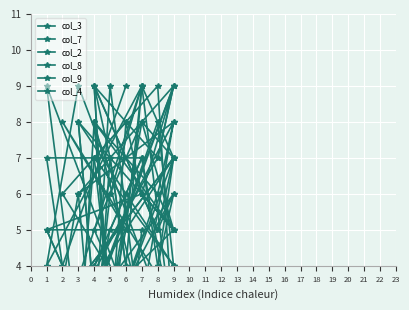

Reading left to right, list all the values displayed in this chart.

col_3: 7	2	1	4	2	9	7	3	1	5	5	3	7	4	2	6	9	7	3	1
col_7: 2	4	8	3	6	5	9	7	4	2	9	2	4	8	3	5	7	1	6	8
col_2: 9	2	1	8	5	6	8	3	4	9	4	9	2	1	5	6	8	7	3	2
col_8: 6	5	8	3	9	7	9	1	6	7	7	1	6	4	2	9	2	3	8	5
col_9: 3	8	6	1	7	5	9	2	8	6	5	3	8	6	1	7	1	2	4	9
col_4: 6	9	2	7	4	1	8	3	5	9	1	6	9	7	4	3	8	5	2	6